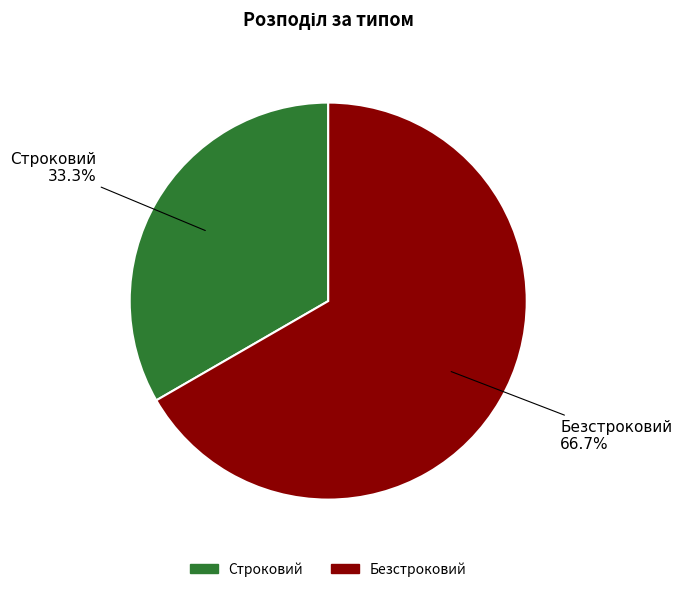

Does Строковий account for over 50% of the chart?

No